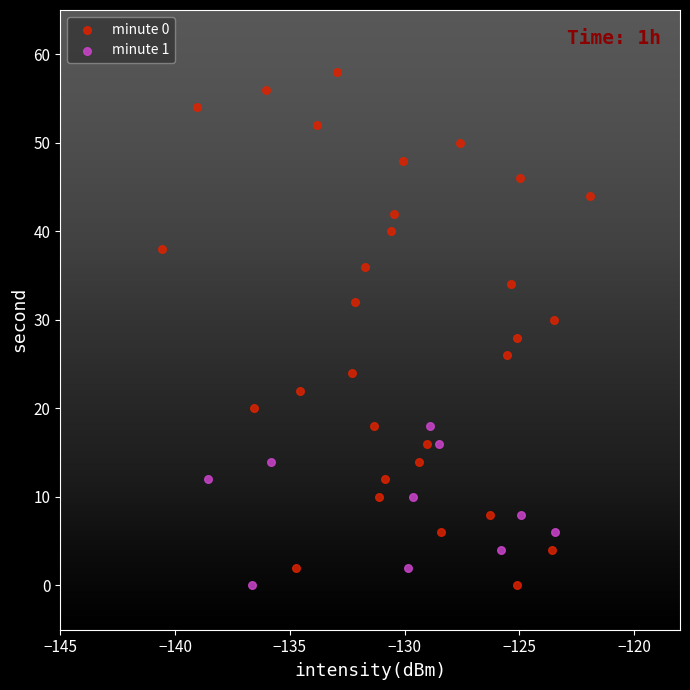

Which series has the largest Y range (max minus min)?

minute 0